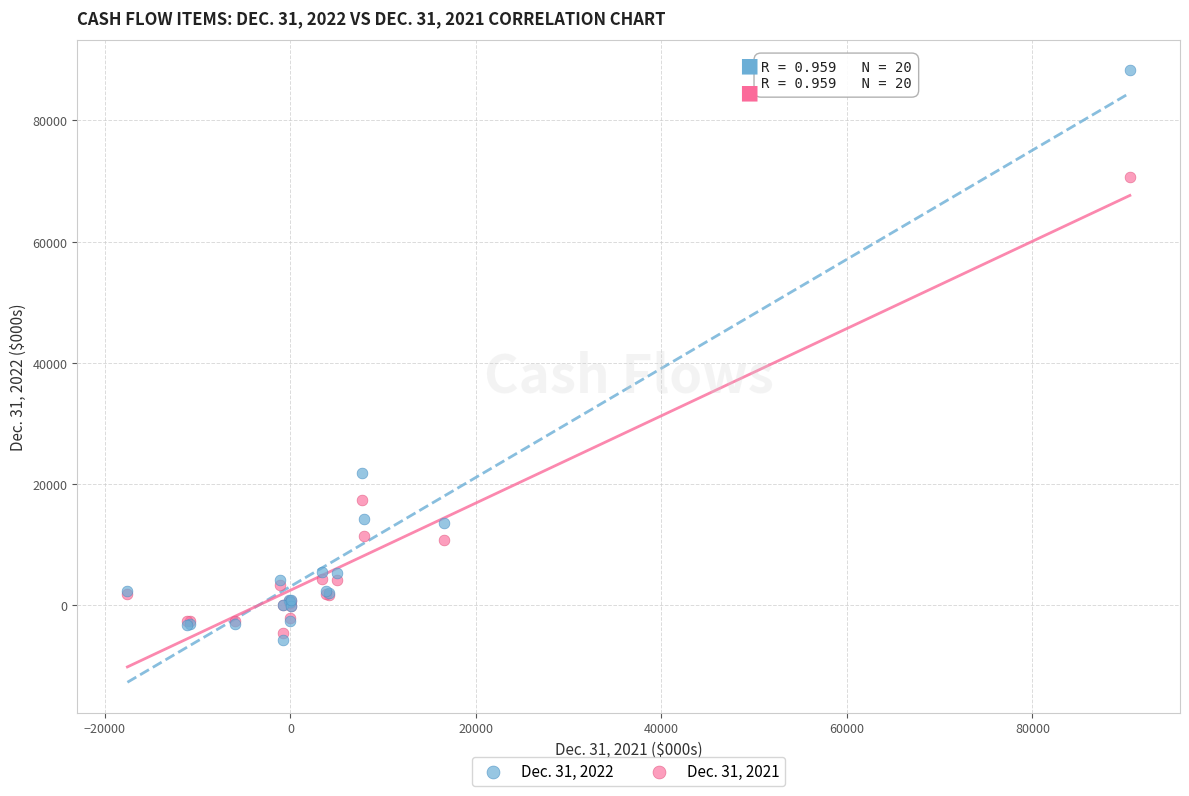

Which series contains the highest Y value?

Dec. 31, 2022